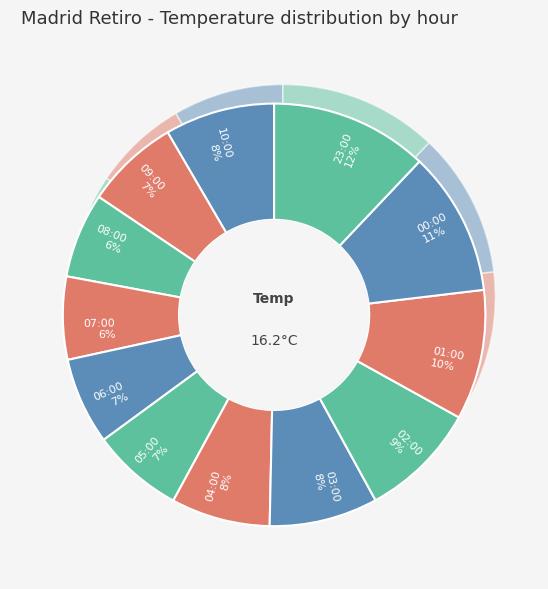

Which has a higher value, 03:00 or 02:00?

02:00